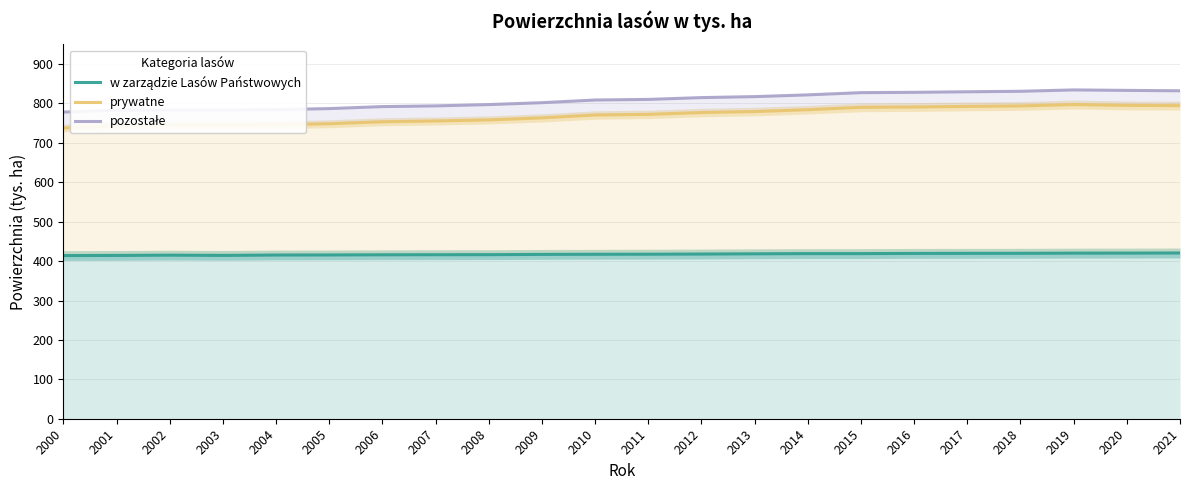

How many lines are shown in the chart?

3